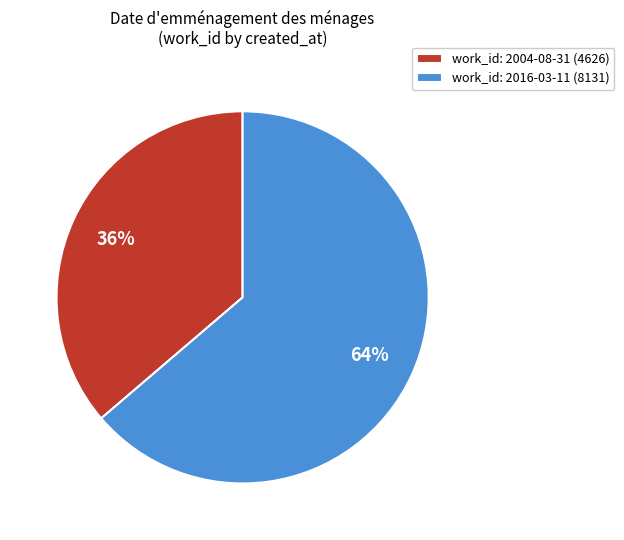

Rank the categories by value from lowest to highest.

work_id: 2004-08-31 (4626), work_id: 2016-03-11 (8131)